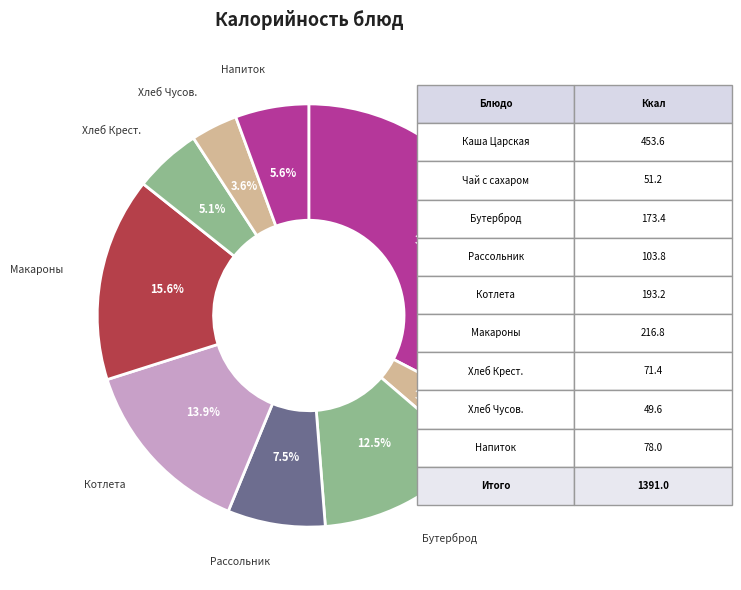

Approximately how many times larger is the value at Чай с сахаром compared to Хлеб Чусов.?

1.0